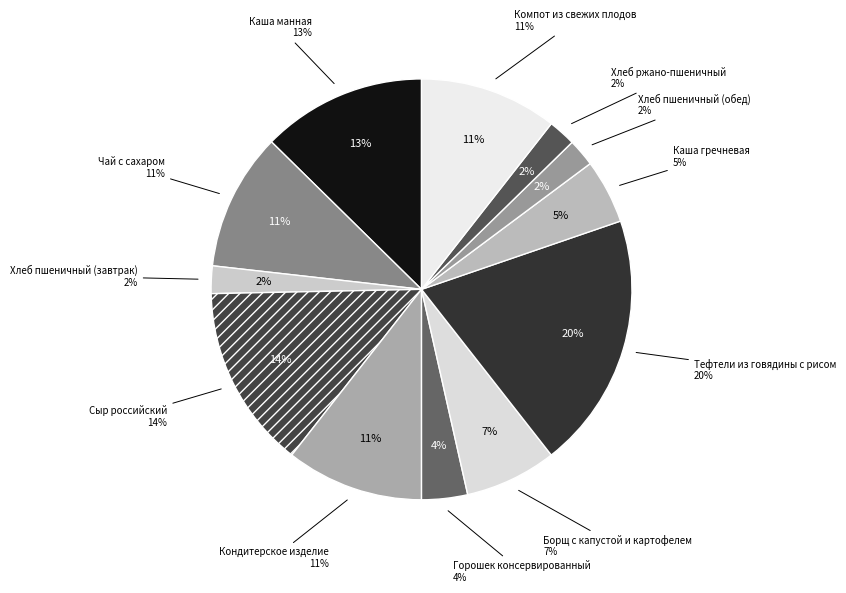

To the nearest percent, what is the difference between the largest and smallest slice percentages?

18%